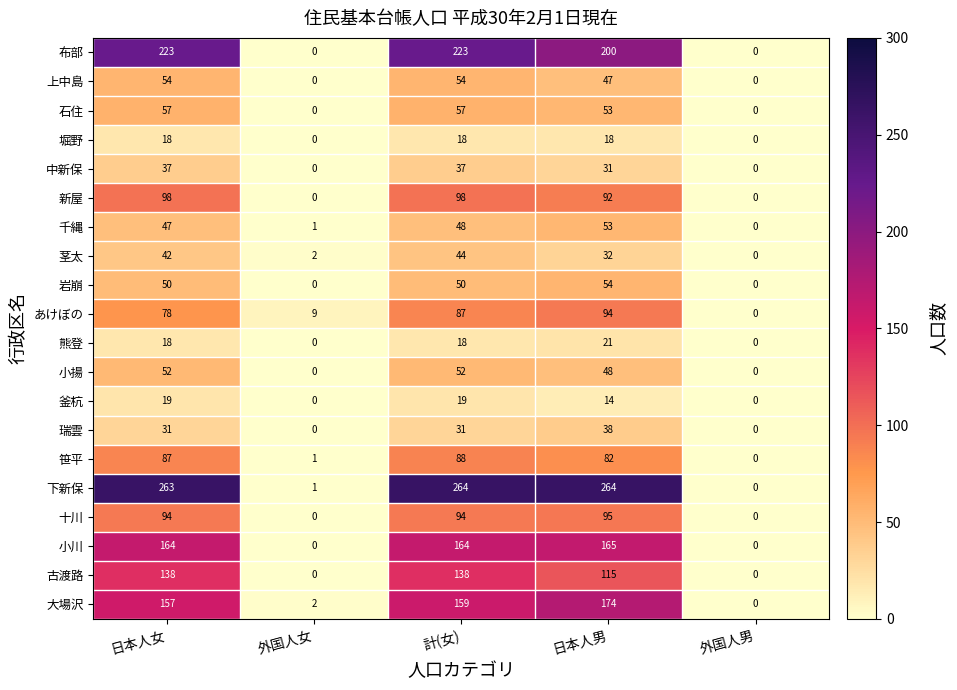

What is the maximum value for 熊登?

21